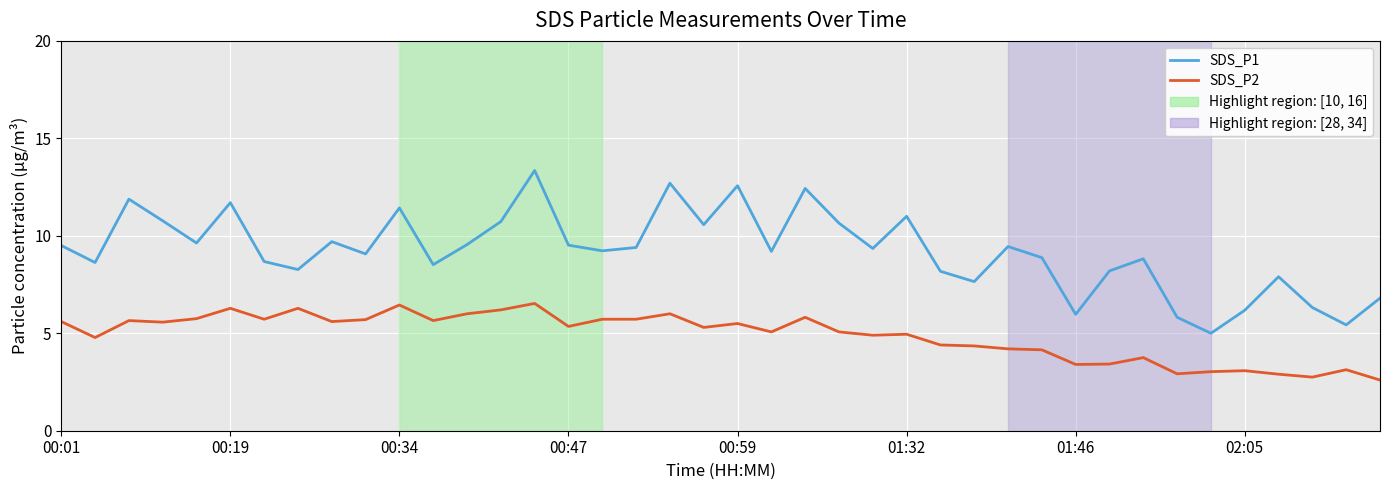

True or false: SDS_P1 and SDS_P2 cross at least once.

False